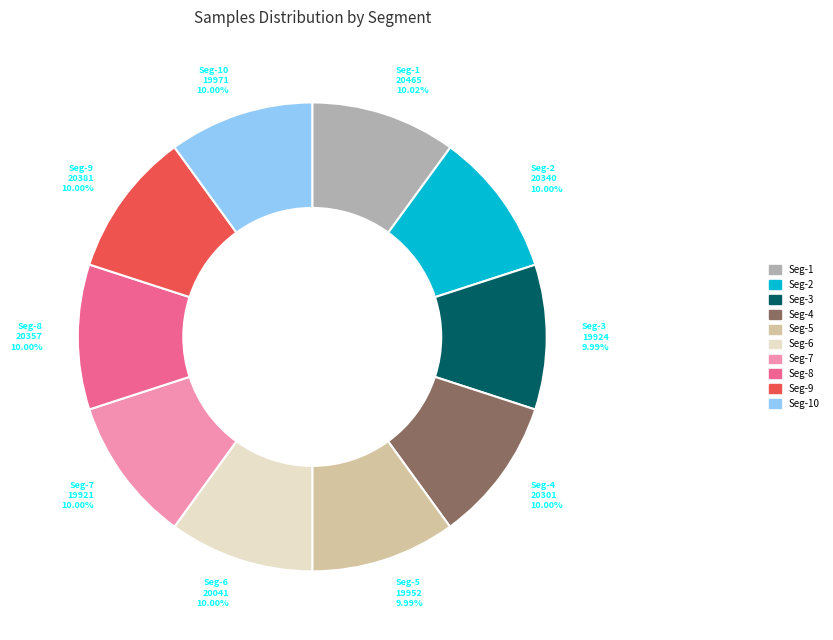

Is there any slice that represents more than half of the pie?

No